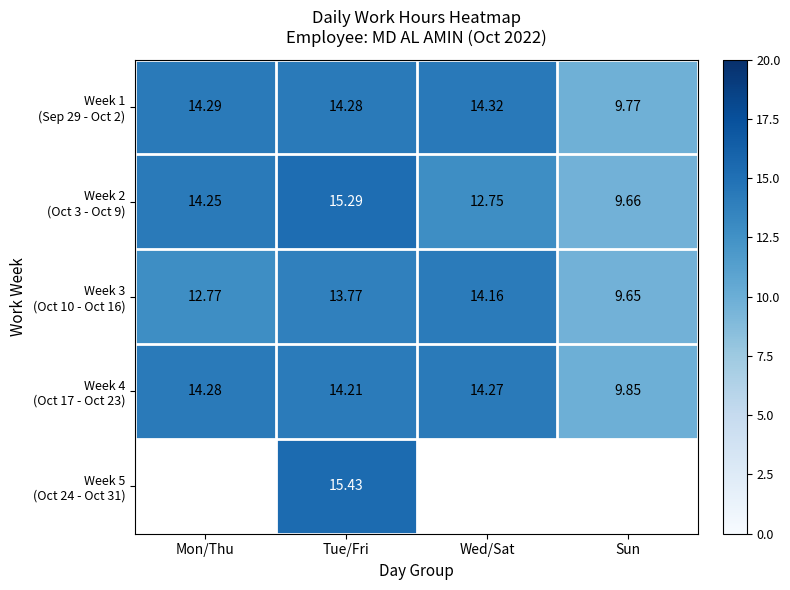

What is the greatest value displayed?

15.4